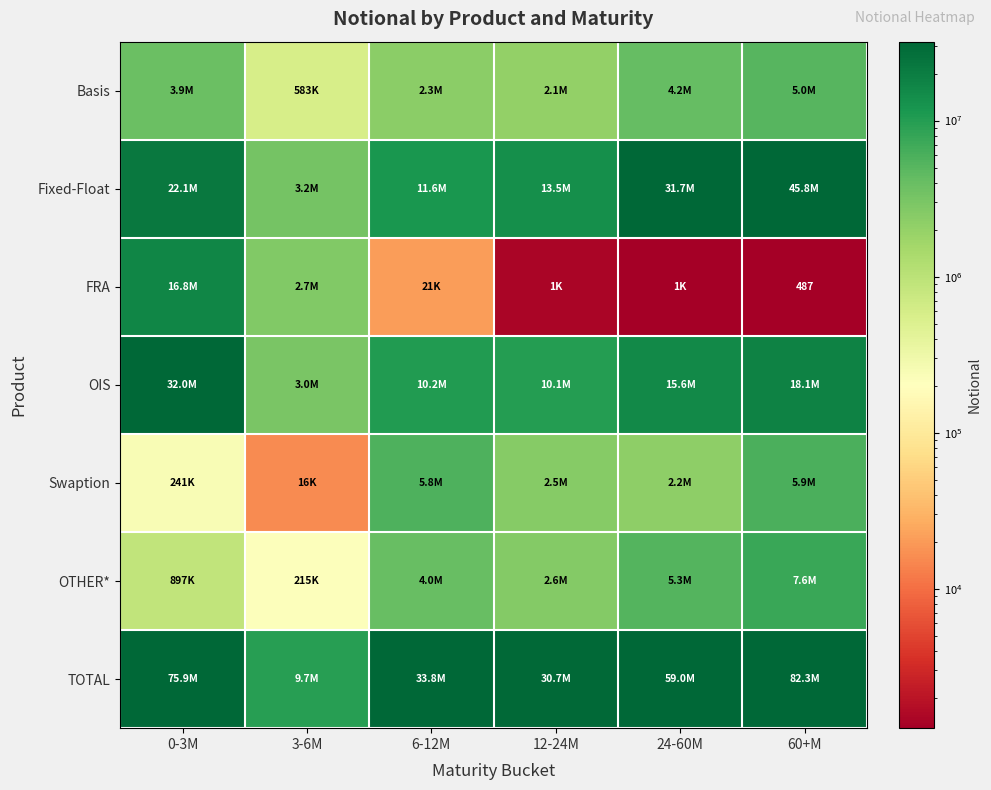

The OTHER* series shows 356220 at 3-6M. True or false?

False